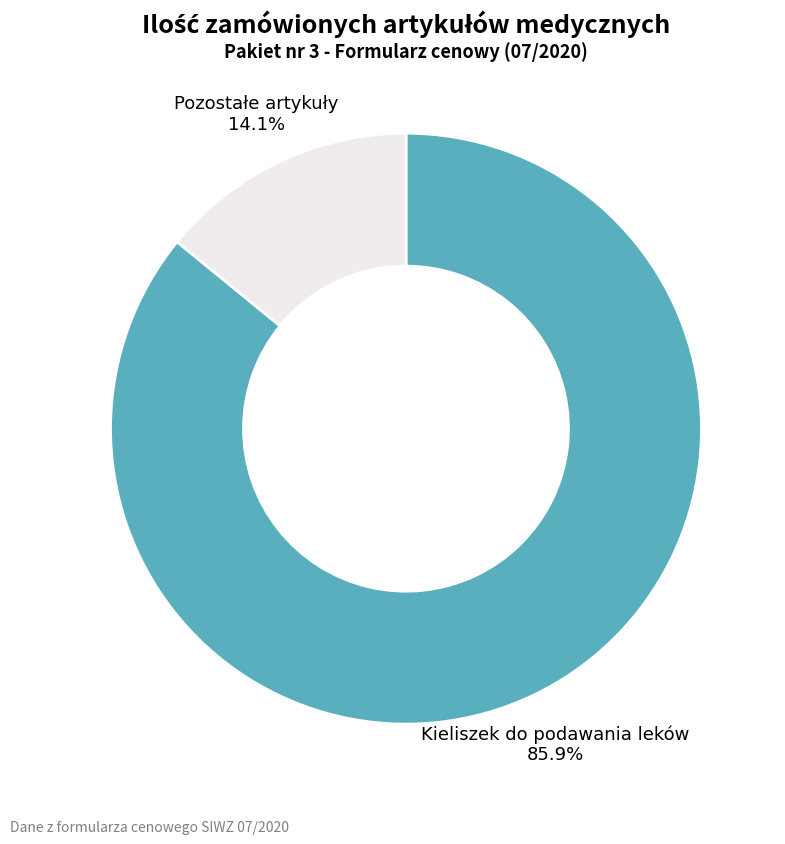

How many segments does this pie chart have?

2